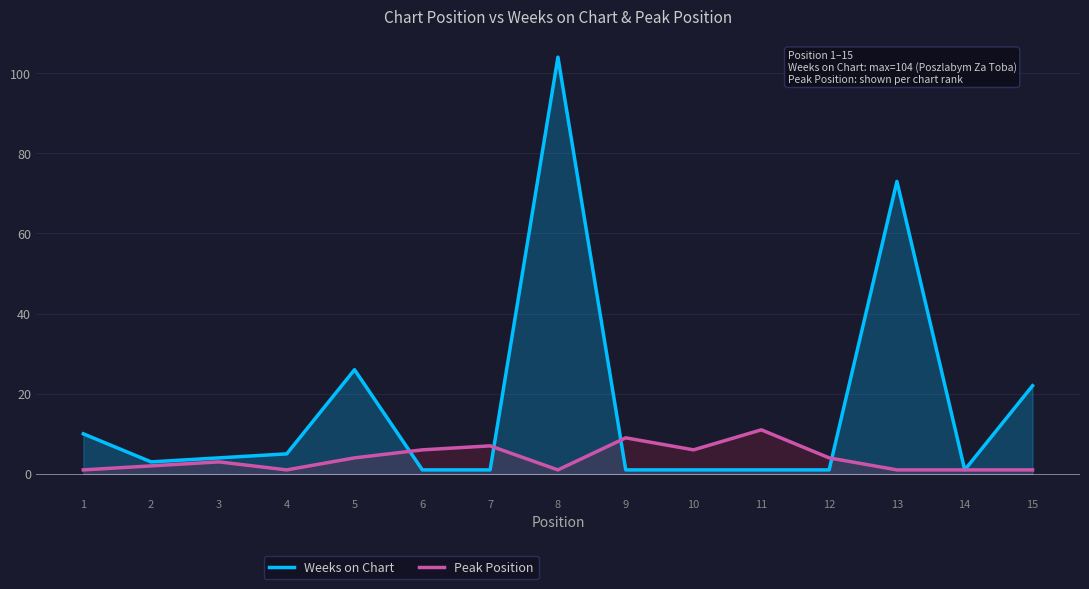

True or false: Weeks on Chart and Peak Position cross at least once.

True